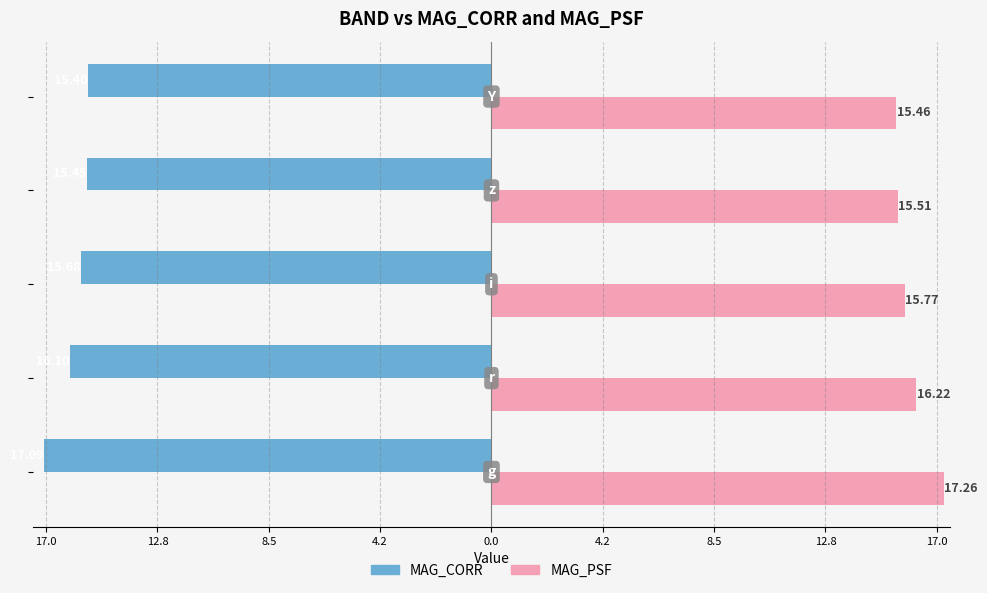

What are all the series names shown in the legend?

MAG_CORR, MAG_PSF